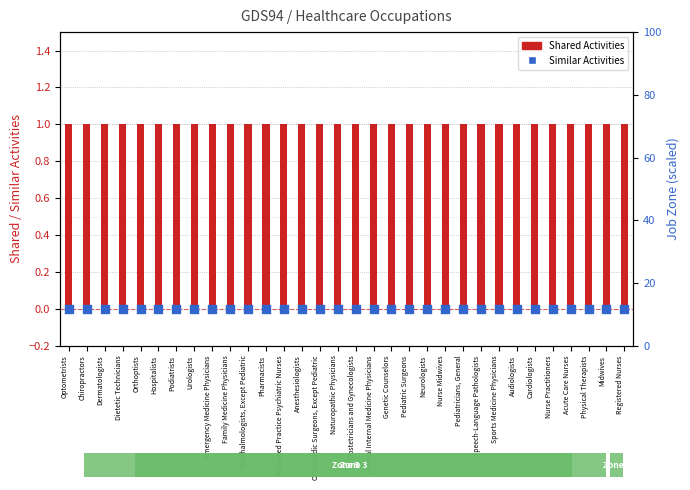

Is the value of Shared Activities at Physical Therapists greater than the value of Similar Activities at Registered Nurses?

Yes